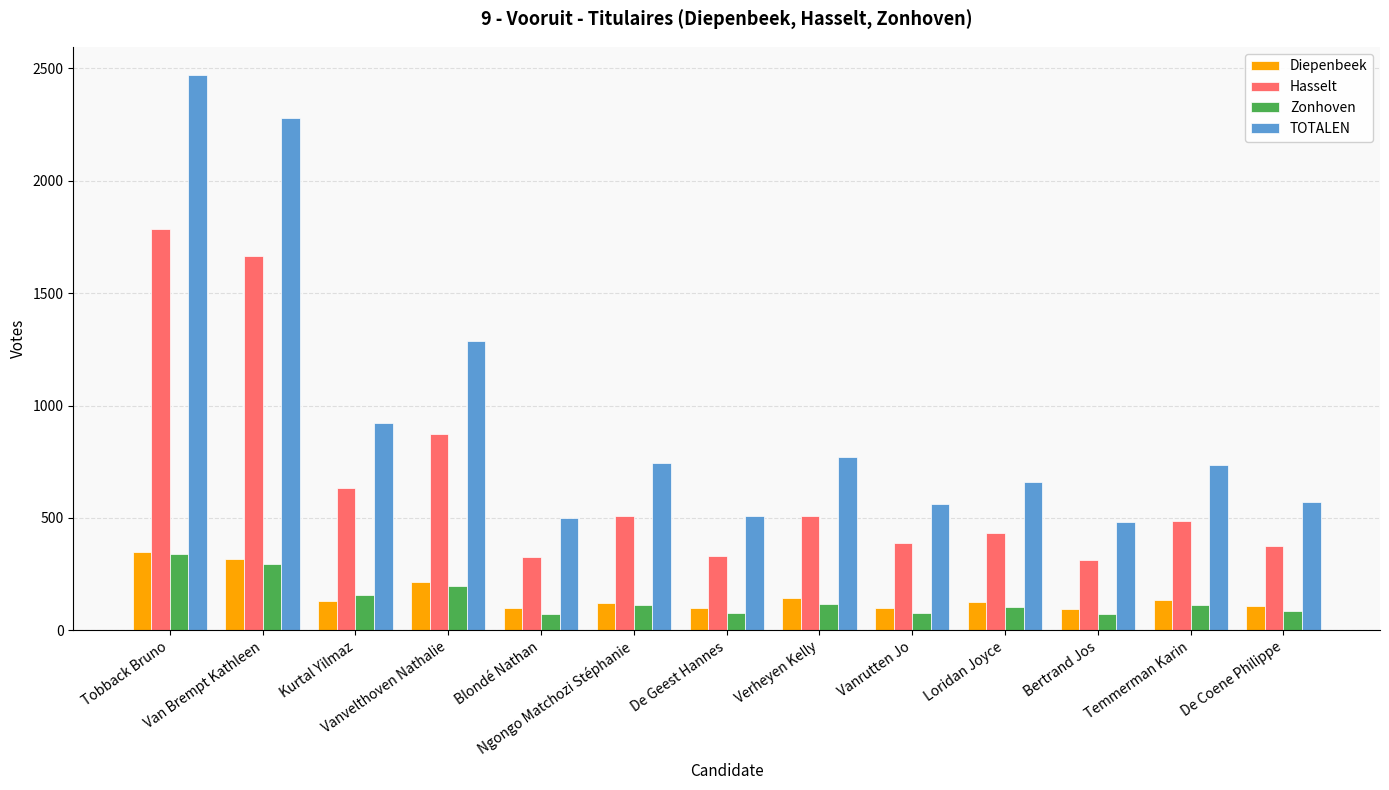

How many series are shown in this chart?

4